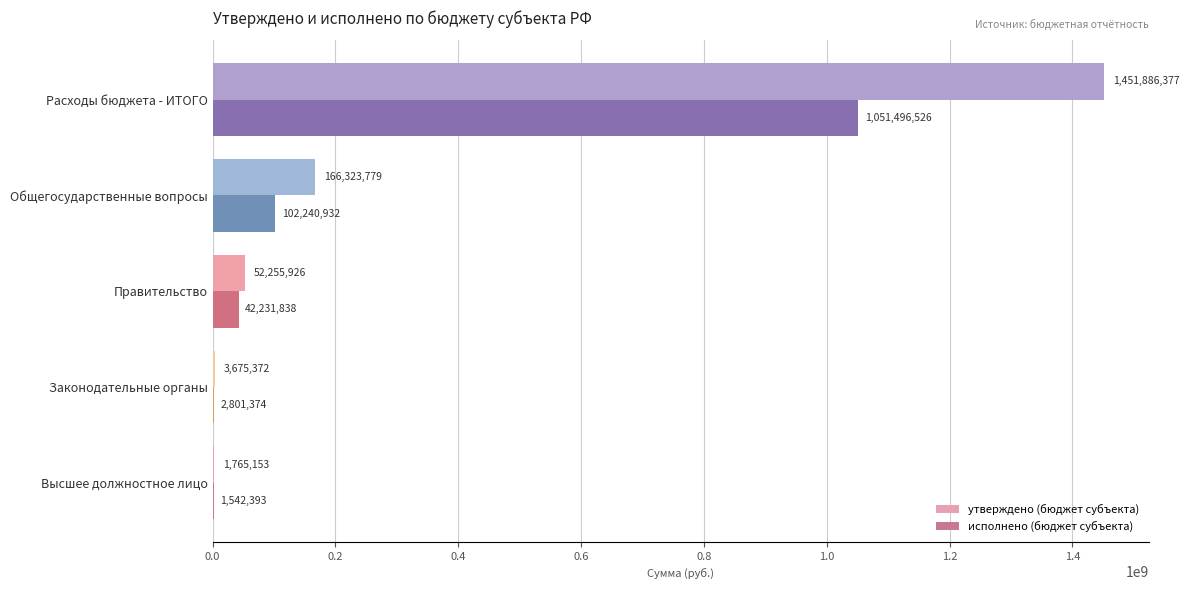

What is the greatest value displayed?

1451886376.6